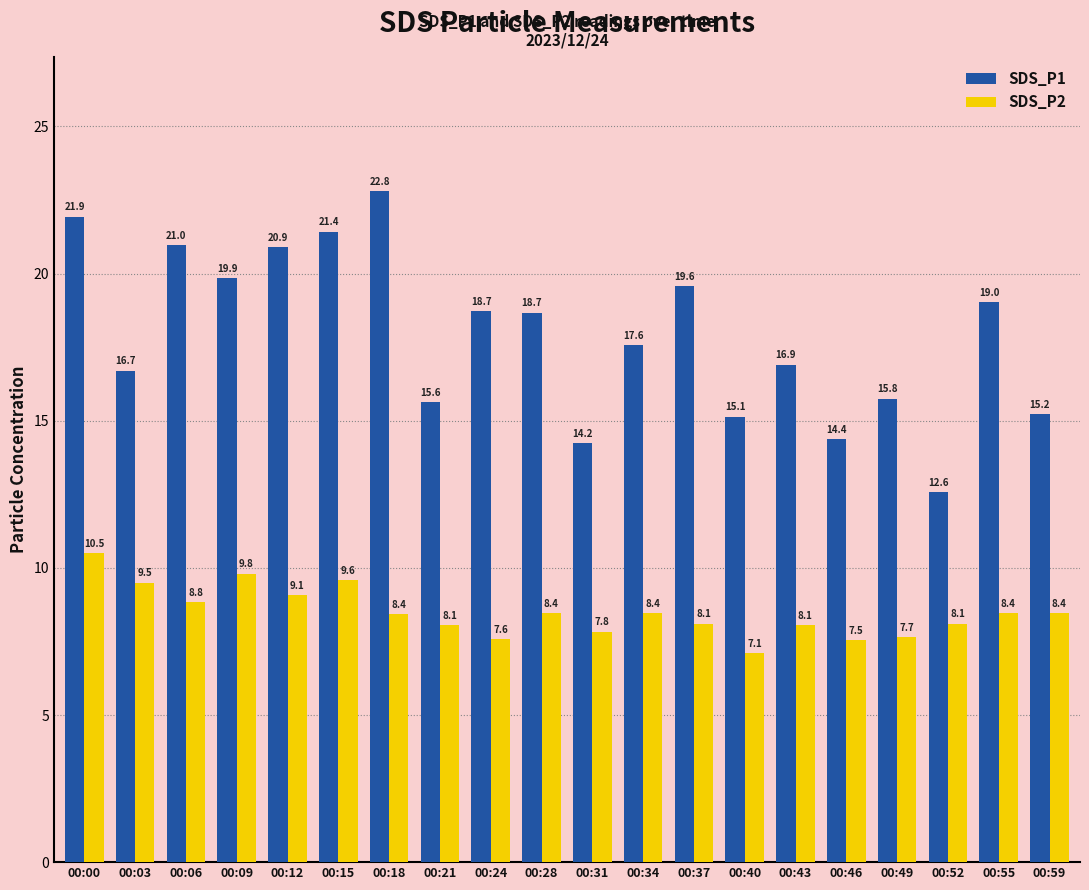

The value of SDS_P2 at 00:21 is 14.4. True or false?

False